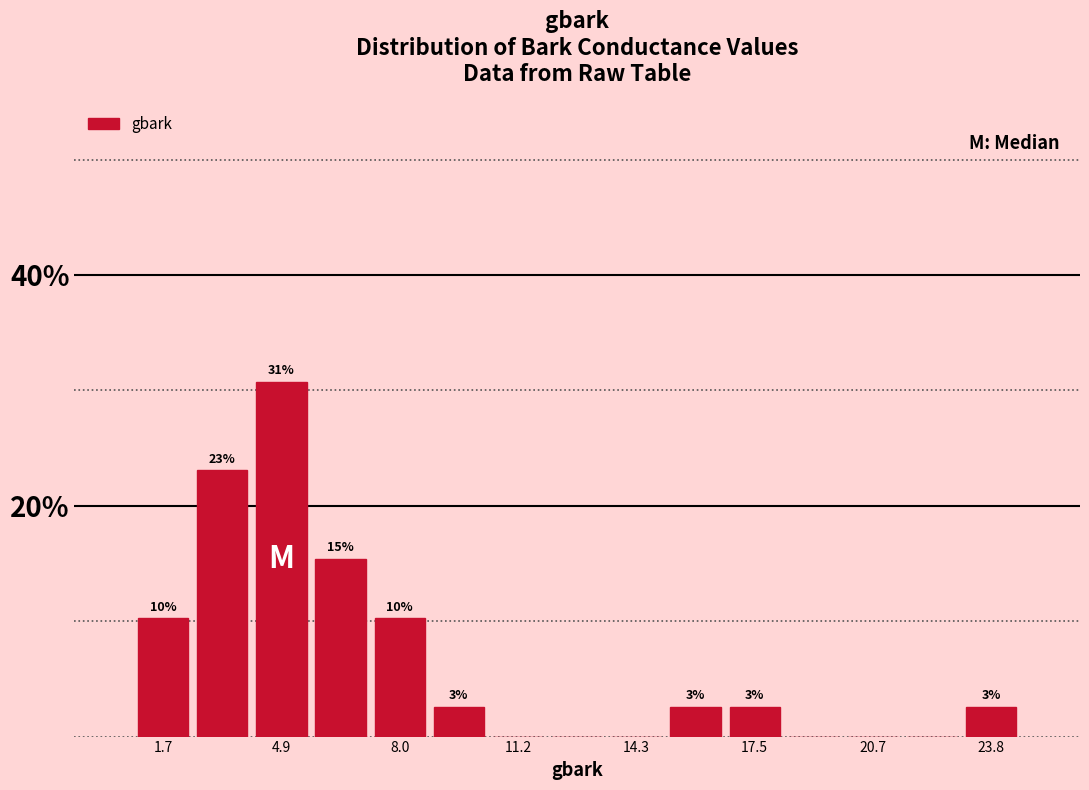

Read against the x-axis, roughly where is the centre of the tallest bar?

5.0